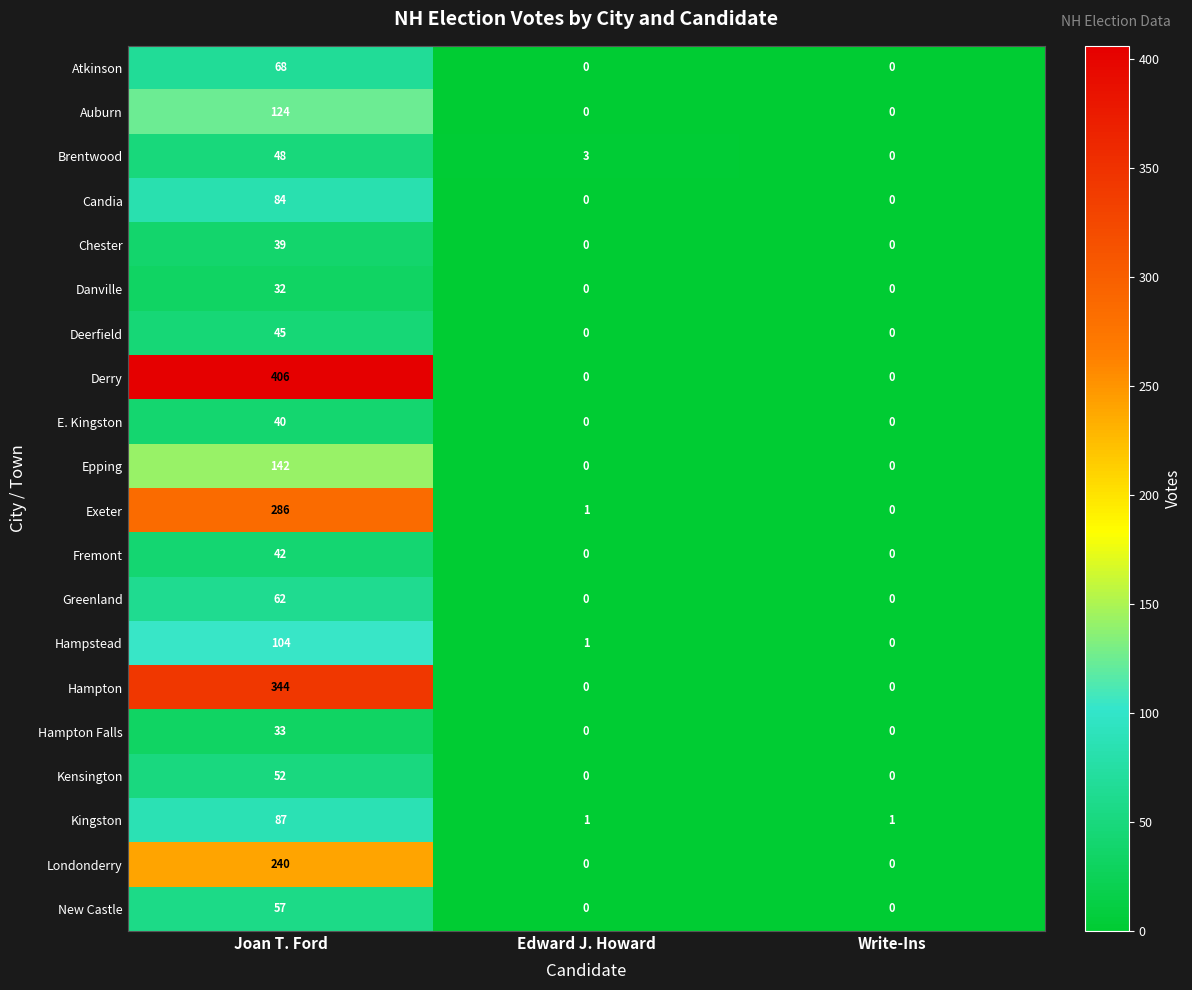

What is the highest value of the Hampton series?

344